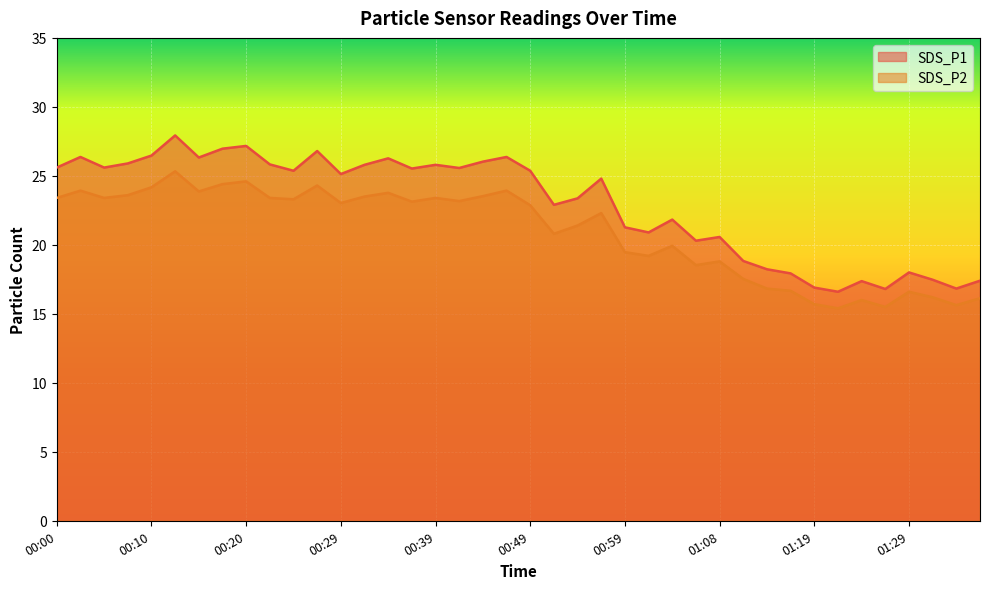

Reading left to right, what are all the values shown in this chart?

SDS_P1: 25.6	26.4	25.6	25.9	26.5	27.9	26.3	27.0	27.2	25.8	25.4	26.8	25.1	25.8	26.3	25.5	25.8	25.6	26.0	26.4	25.4	22.9	23.4	24.8	21.3	20.9	21.8	20.3	20.6	18.8	18.2	17.9	16.9	16.6	17.4	16.8	18.0	17.5	16.8	17.4
SDS_P2: 23.4	23.9	23.4	23.6	24.2	25.3	23.9	24.4	24.6	23.4	23.3	24.3	23.0	23.5	23.8	23.1	23.4	23.2	23.5	23.9	22.9	20.8	21.4	22.3	19.5	19.2	19.9	18.5	18.8	17.5	16.8	16.7	15.7	15.4	16.0	15.5	16.6	16.2	15.6	16.1